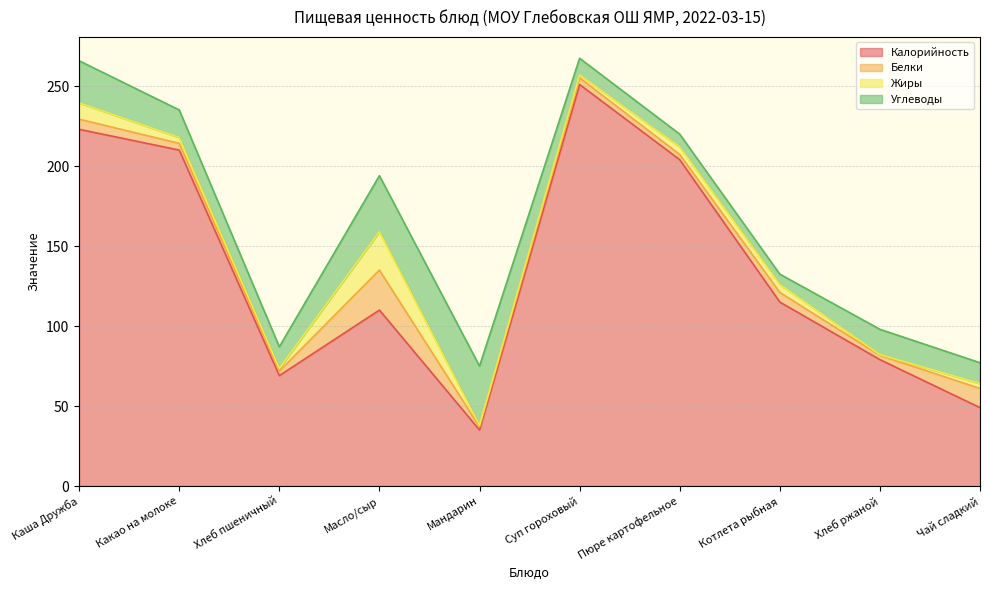

Which series has the widest spread of values?

Калорийность